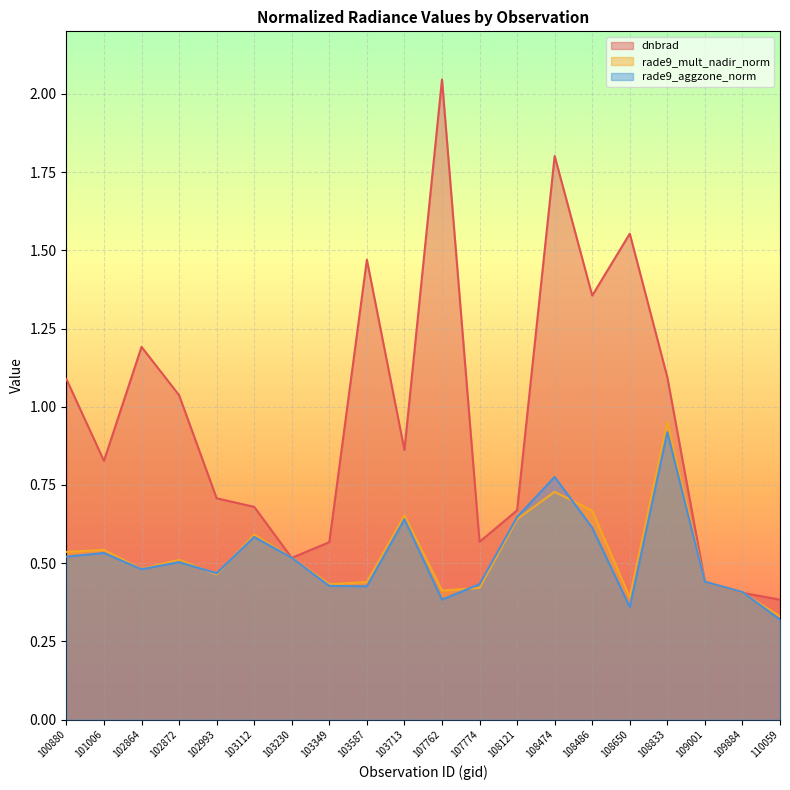

The dnbrad series shows 0.6 at 107774. True or false?

True